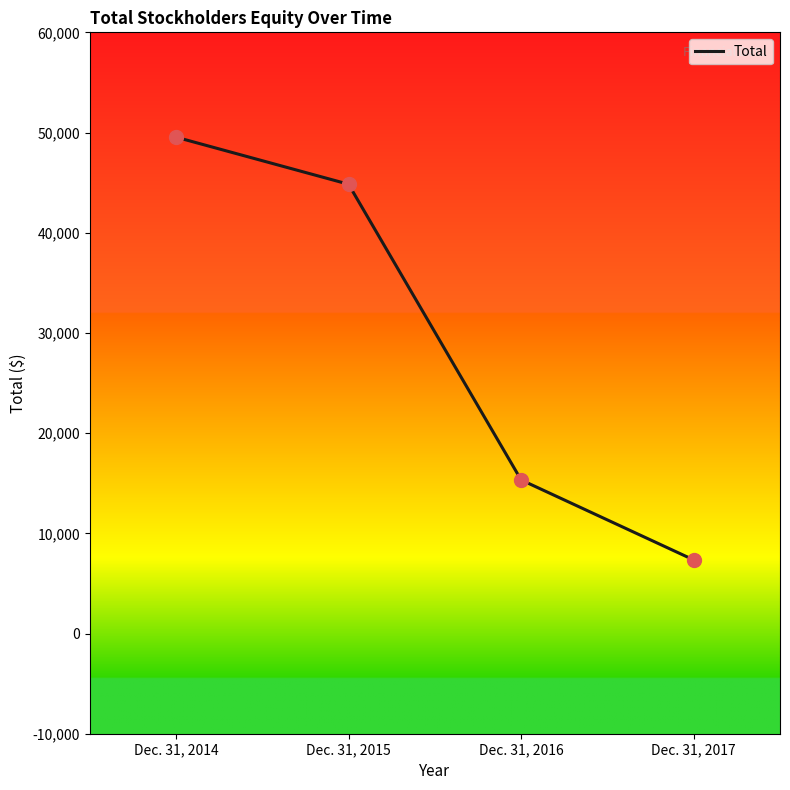

Approximately how many times larger is the value at Dec. 31, 2016 compared to Dec. 31, 2015?

0.3